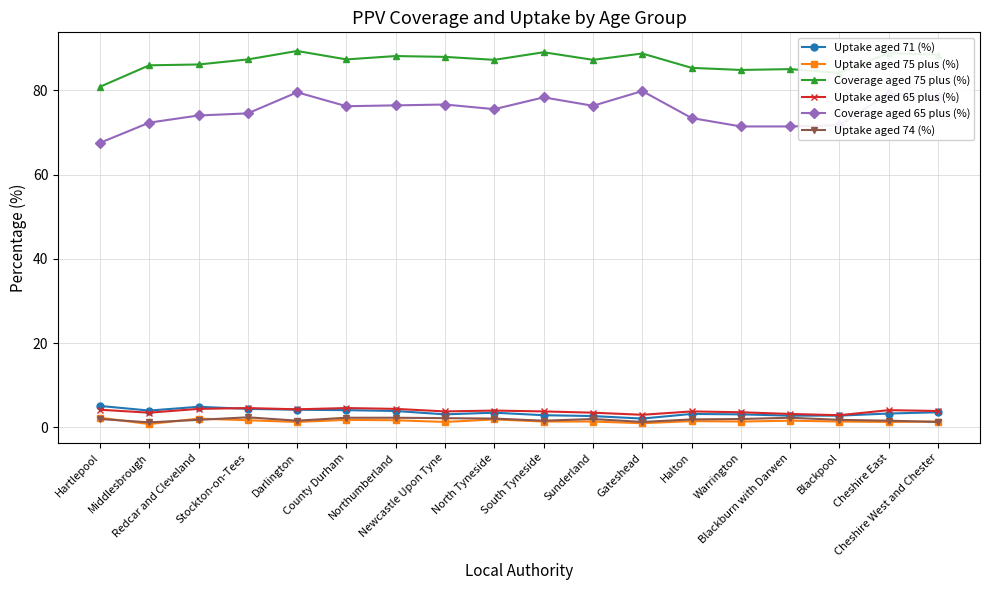

Count the number of categories in the chart.

18